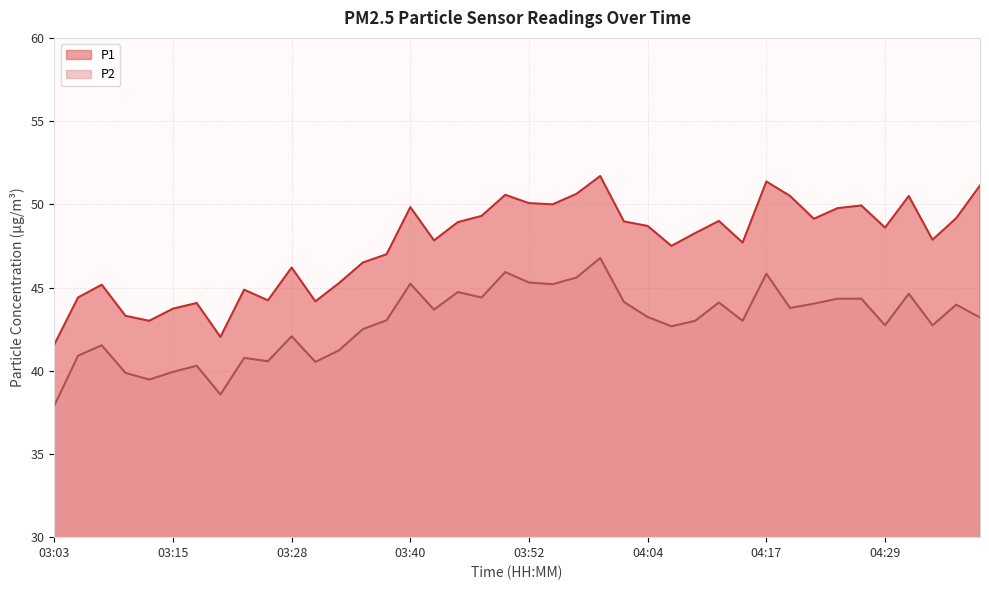

Which series has the largest range (max minus min)?

P1